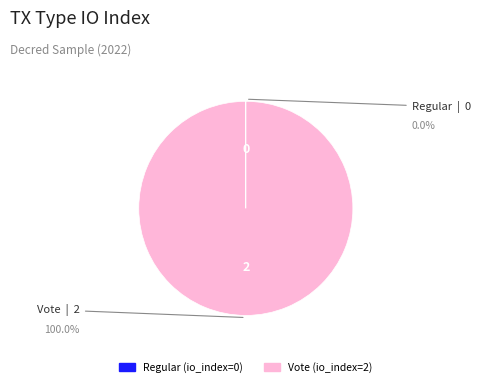

Which slice is the largest?

Vote